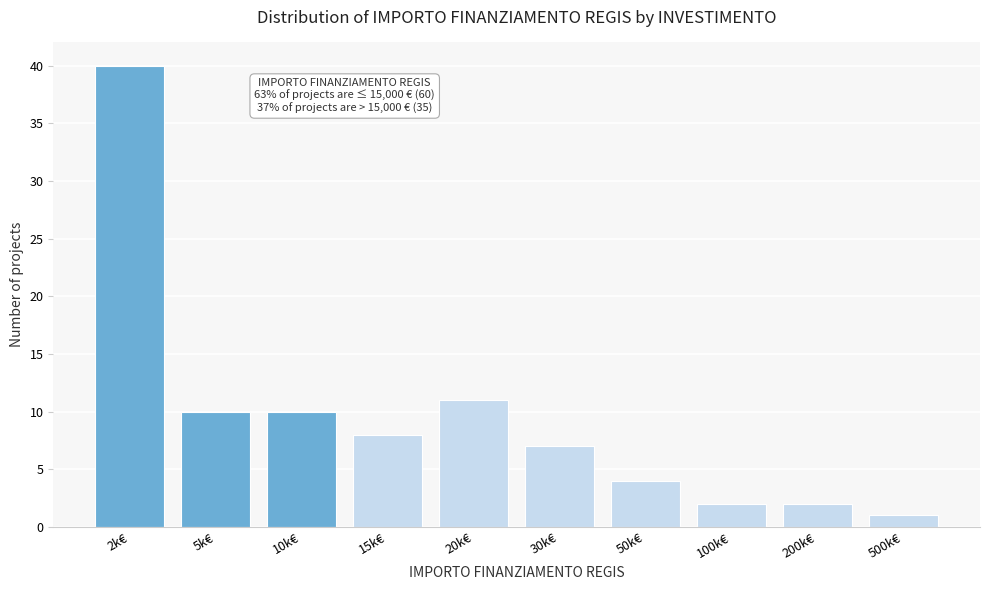

Reading left to right, what are all the values shown in this chart?

2k€=40	5k€=10	10k€=10	15k€=8	20k€=11	30k€=7	50k€=4	100k€=2	200k€=2	500k€=1